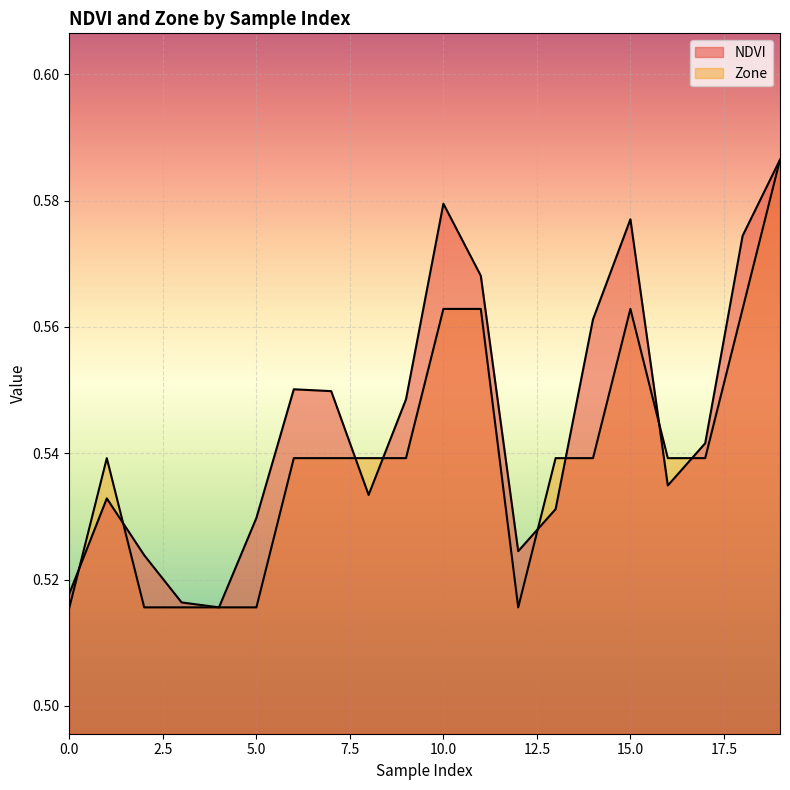

At which category does Zone reach its first local valley?

12